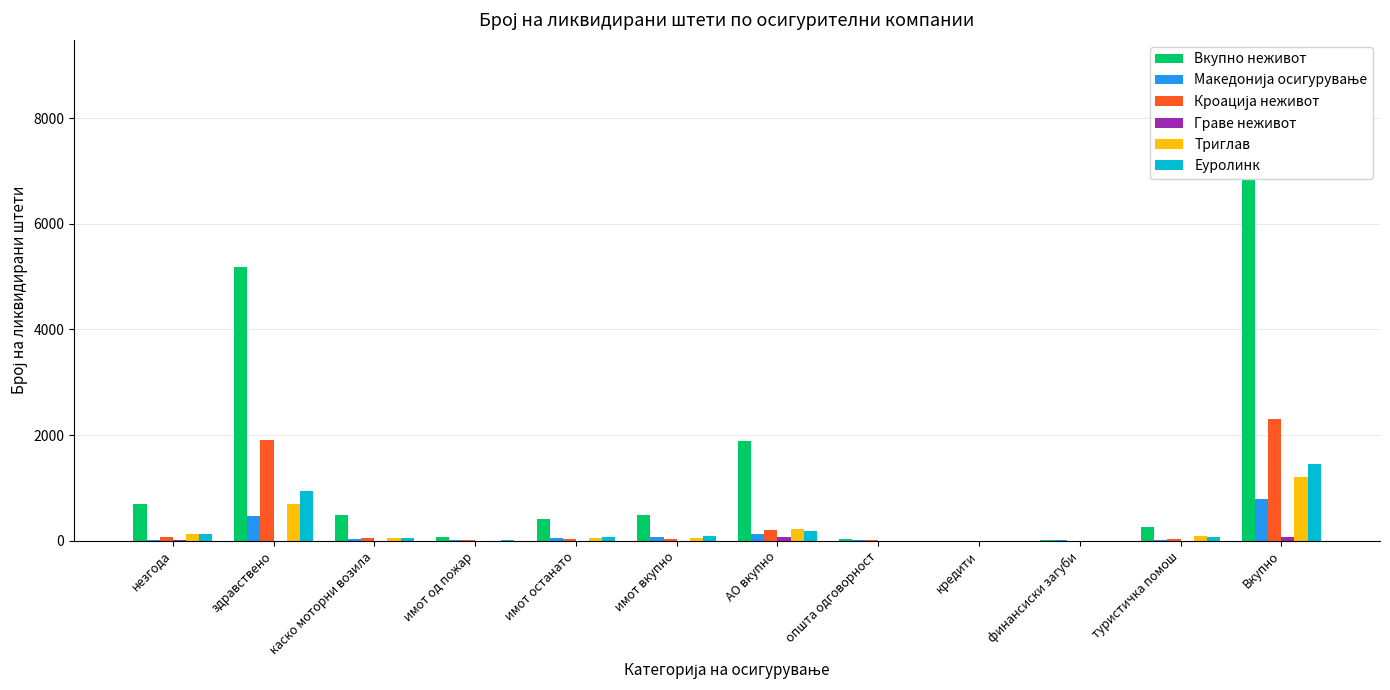

Does the chart contain any negative values?

No